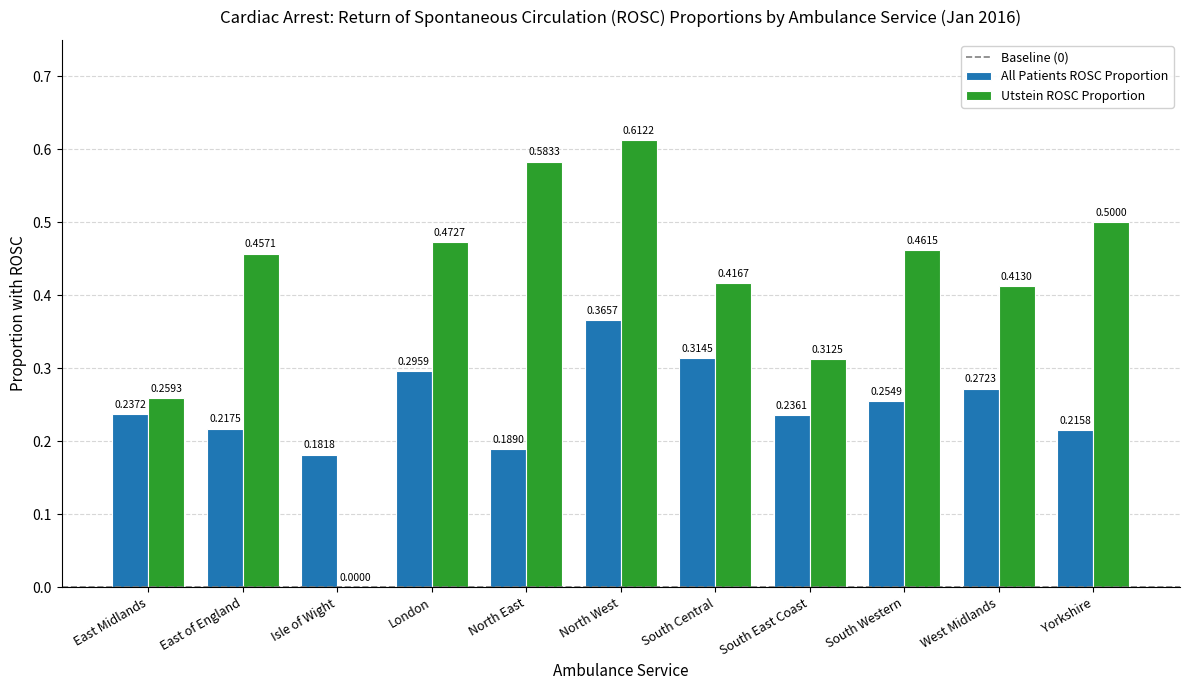

How many series are shown in this chart?

2